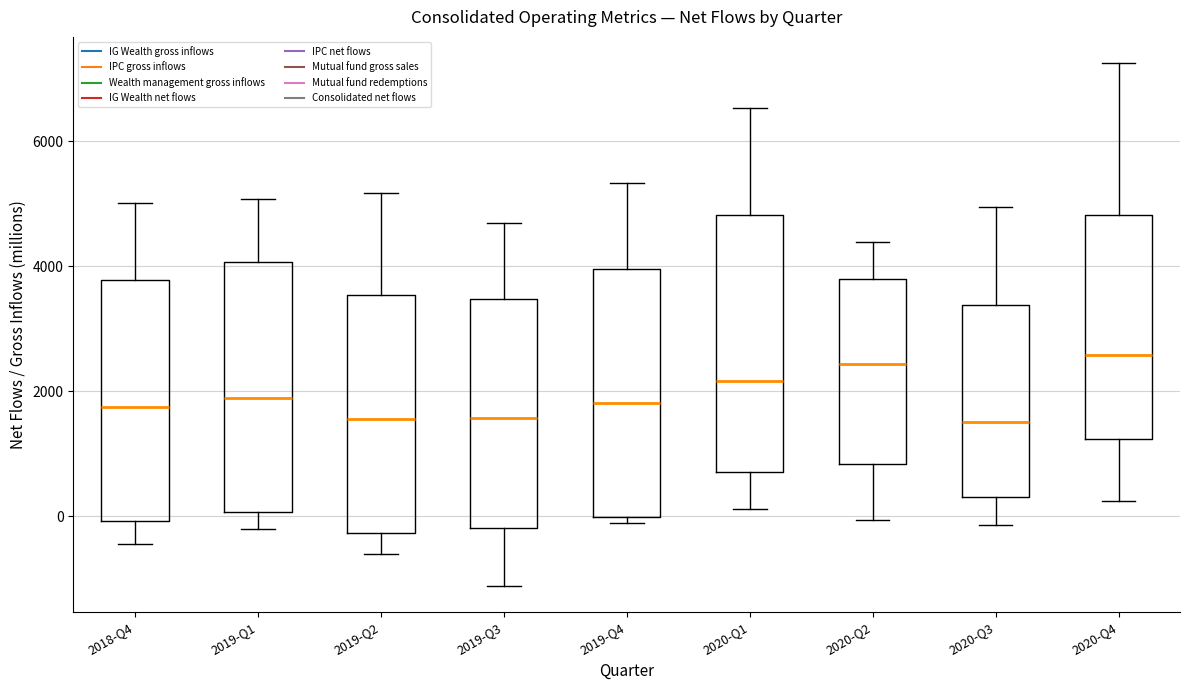

Reading left to right, read every box against the y-axis: the position of its median line, the range the box covers, and the ends of its whiskers. The values are not printed on the chart, so give them approximately, as read against the axis.

2018-Q4: median 1800, box 0 to 3800, whiskers -400 to 5000
2019-Q1: median 1800, box 0 to 4000, whiskers -200 to 5000
2019-Q2: median 1600, box -200 to 3600, whiskers -600 to 5200
2019-Q3: median 1600, box -200 to 3400, whiskers -1200 to 4600
2019-Q4: median 1800, box 0 to 4000, whiskers -200 to 5400
2020-Q1: median 2200, box 800 to 4800, whiskers 200 to 6600
2020-Q2: median 2400, box 800 to 3800, whiskers 0 to 4400
2020-Q3: median 1600, box 400 to 3400, whiskers -200 to 5000
2020-Q4: median 2600, box 1200 to 4800, whiskers 200 to 7200